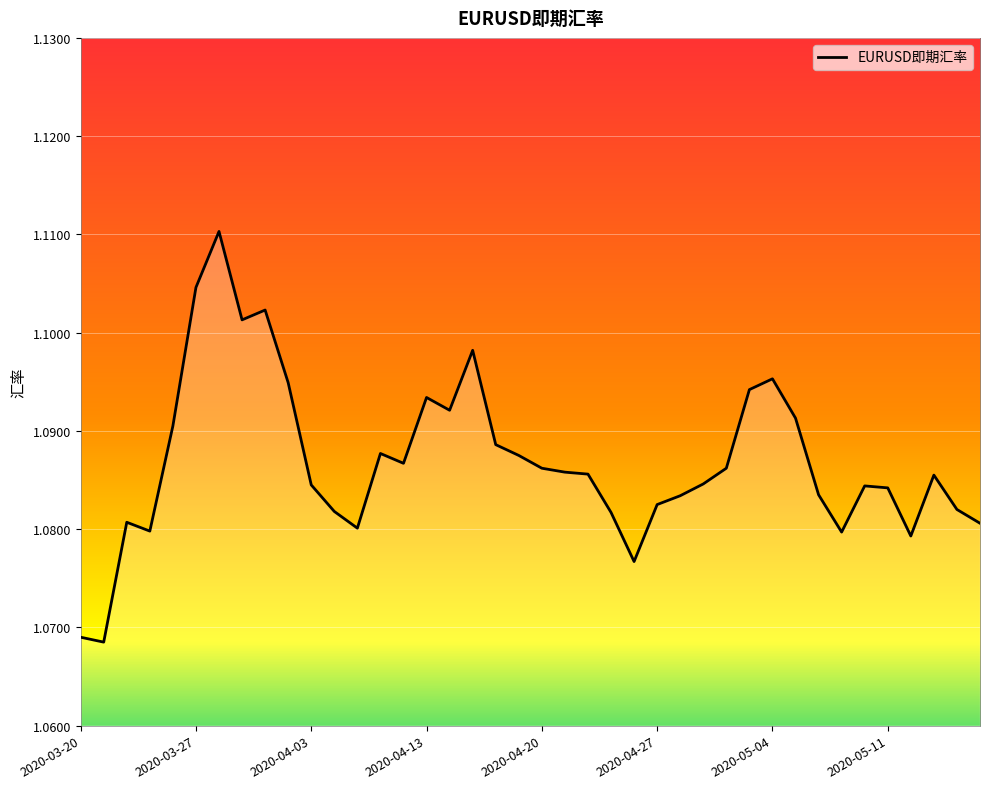

How many lines are shown in the chart?

1